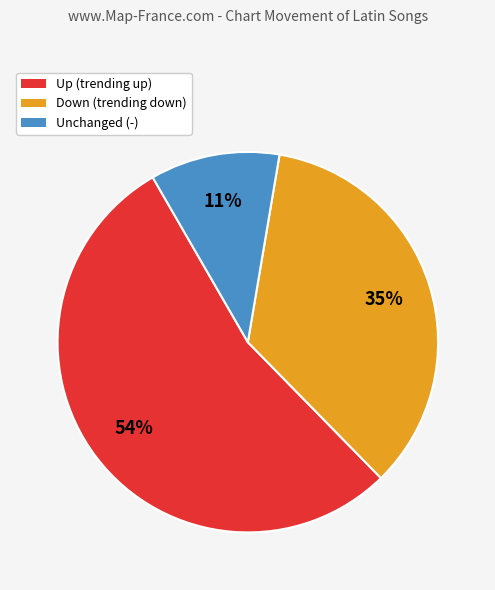

Is there a majority slice in this chart?

Yes